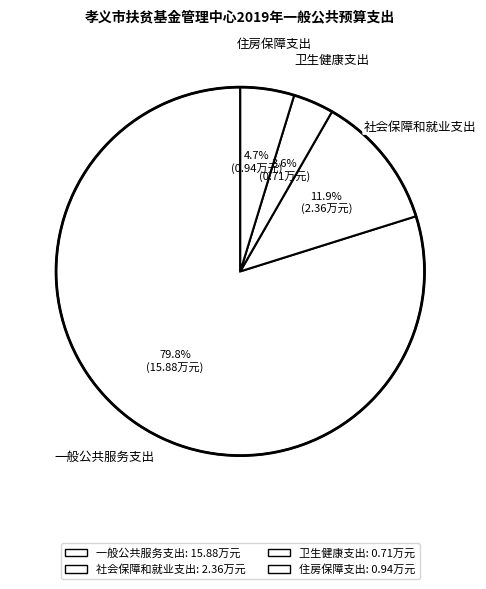

The 一般公共服务支出 slice represents 80% of the pie. True or false?

True